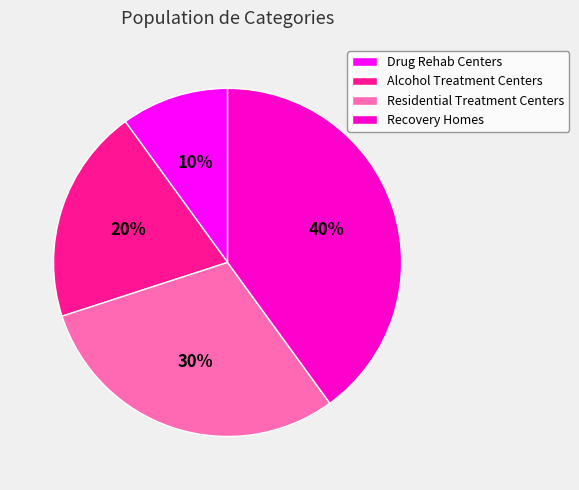

What percentage is the Drug Rehab Centers slice, to the nearest percent?

10%